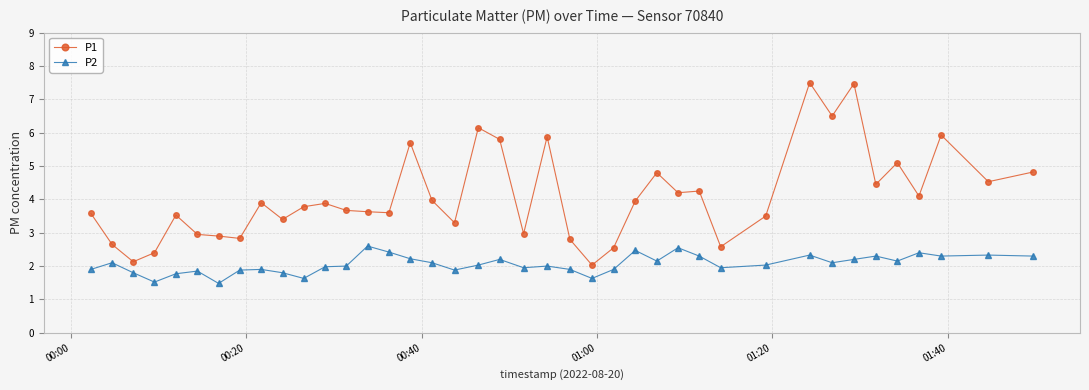

True or false: P2 and P1 cross at least once.

False